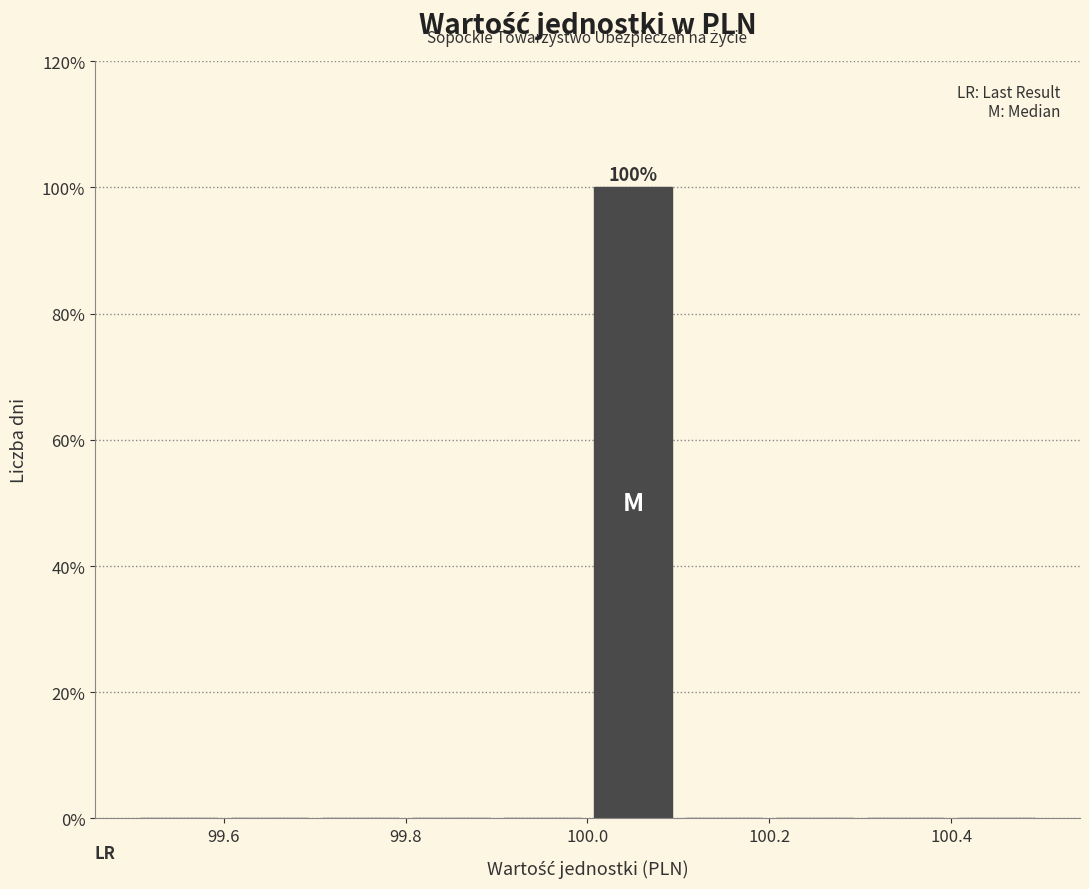

Over which range of the x-axis is the bar tallest?

100.0 to 100.1